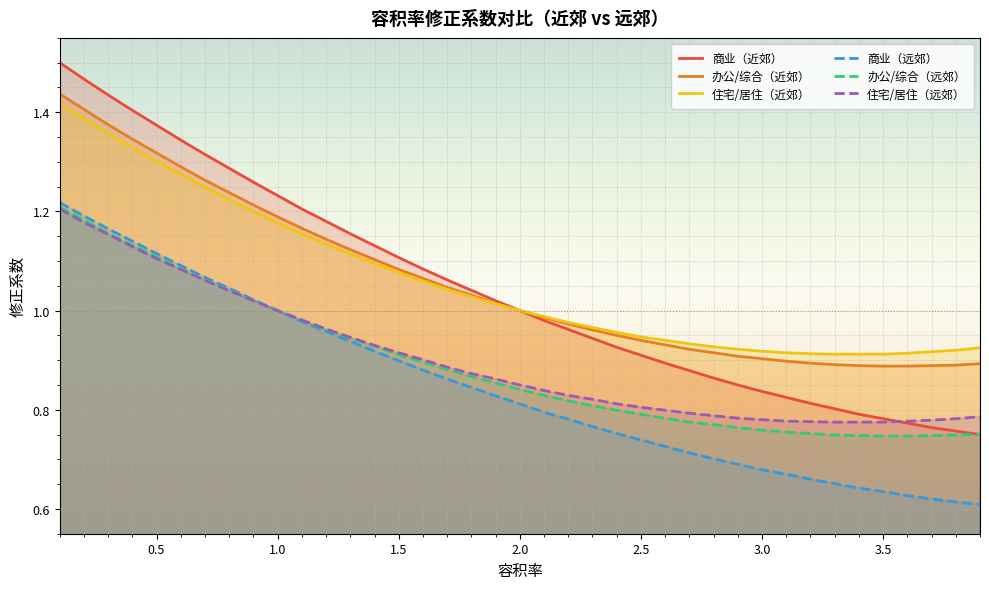

Which series has the largest range (max minus min)?

商业（近郊）